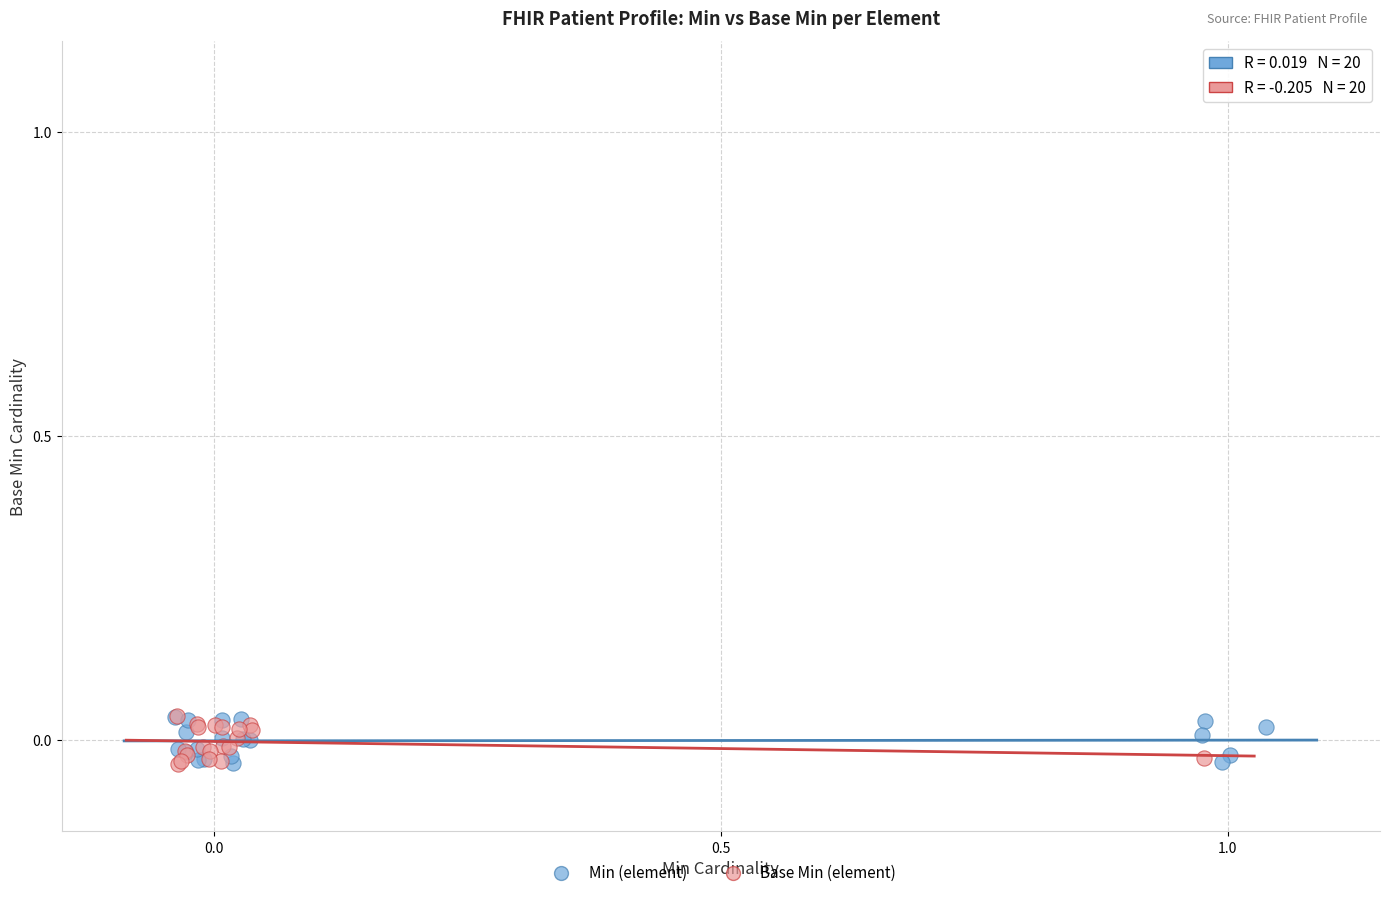

What are all the series names shown in the legend?

Min (element), Base Min (element)